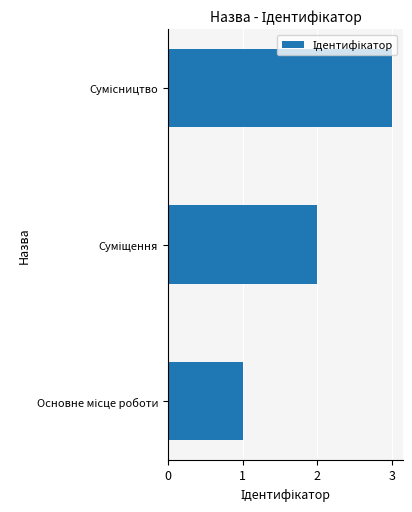

What is the maximum value shown in the chart?

3